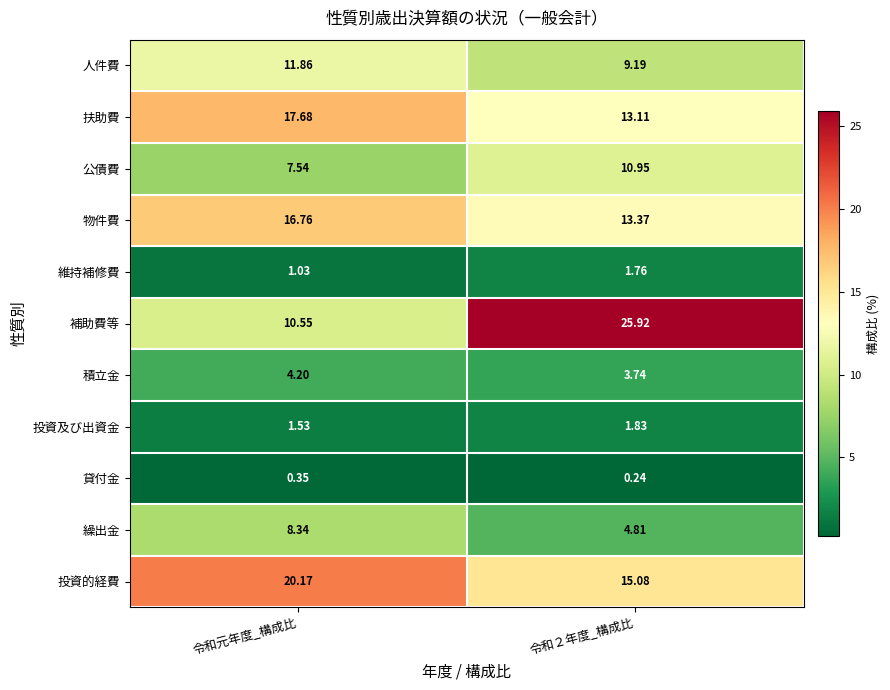

Rank the series by their maximum value, from lowest to highest.

貸付金, 維持補修費, 投資及び出資金, 積立金, 繰出金, 公債費, 人件費, 物件費, 扶助費, 投資的経費, 補助費等